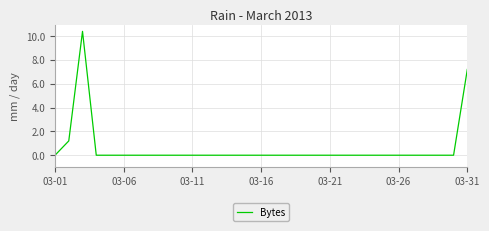

At which label is the value closest to 5?

03-31